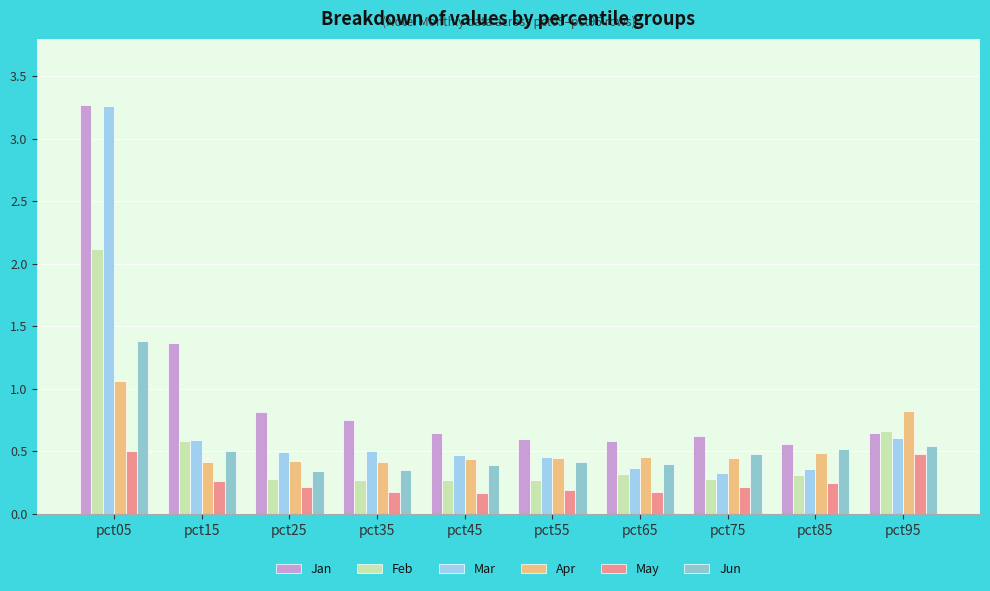

Between pct05 and pct25, which series saw the biggest shift?

Mar